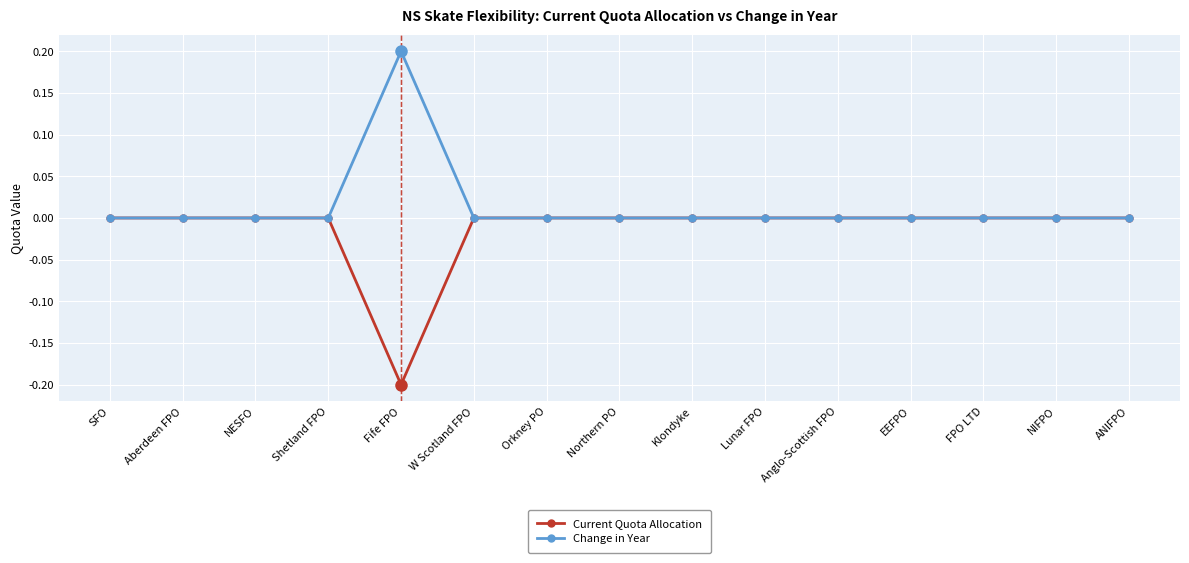

Is this an area chart (filled region under the line)?

No